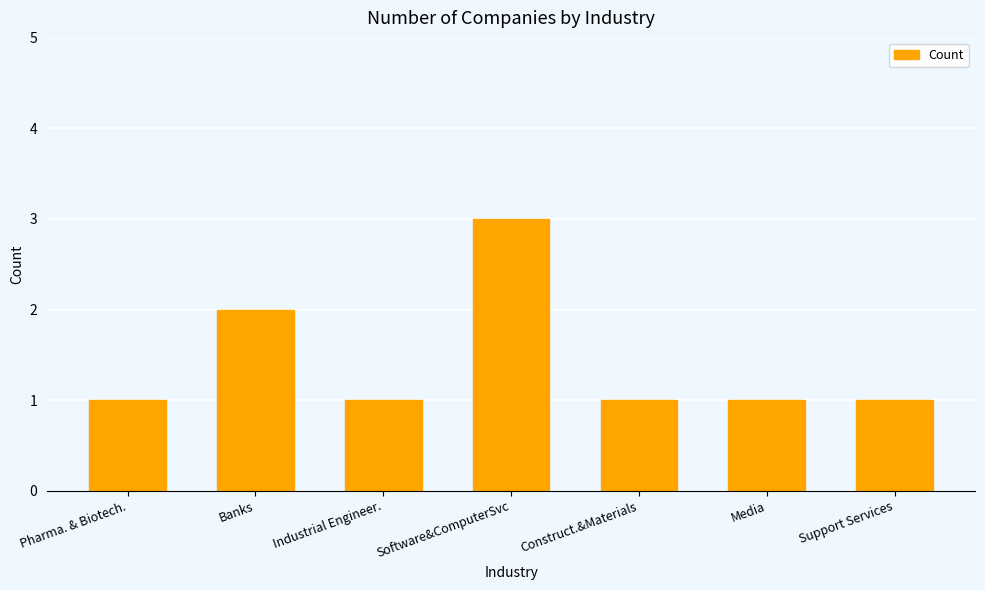

Reading left to right, list all the values displayed in this chart.

1	2	1	3	1	1	1